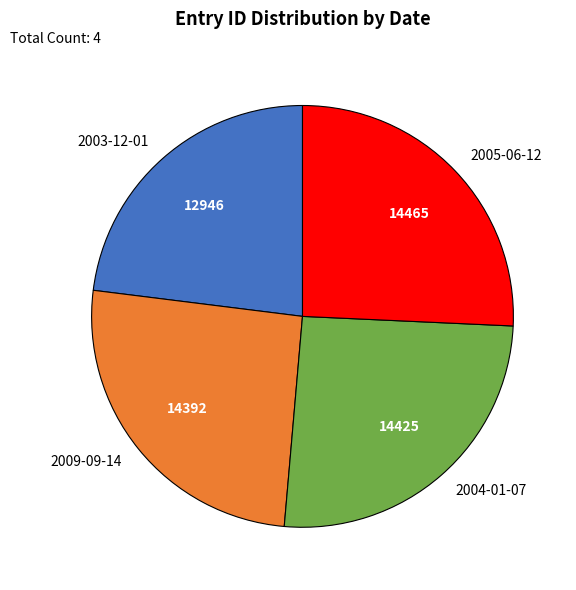

Which category has the smallest portion of the pie?

2003-12-01